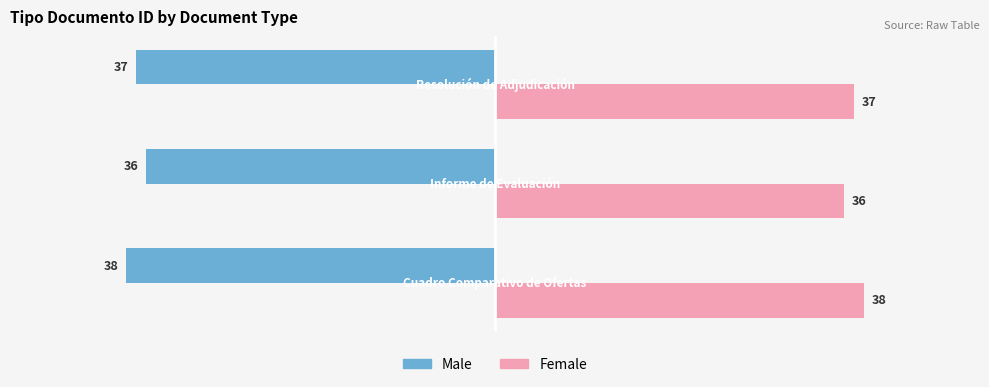

What is the average value of the Male series?

-37